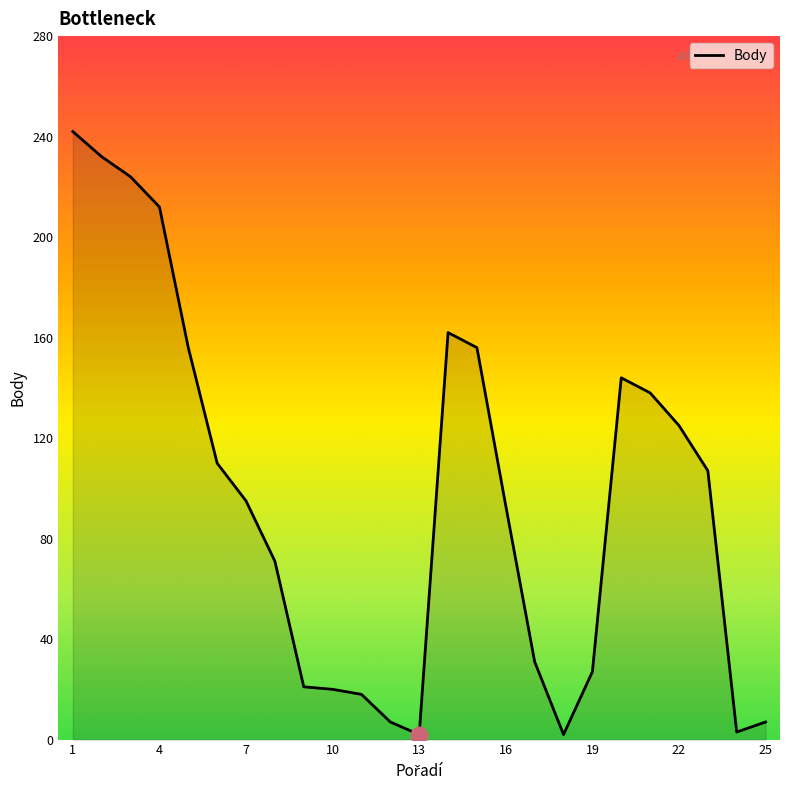

What is the greatest value displayed?

242